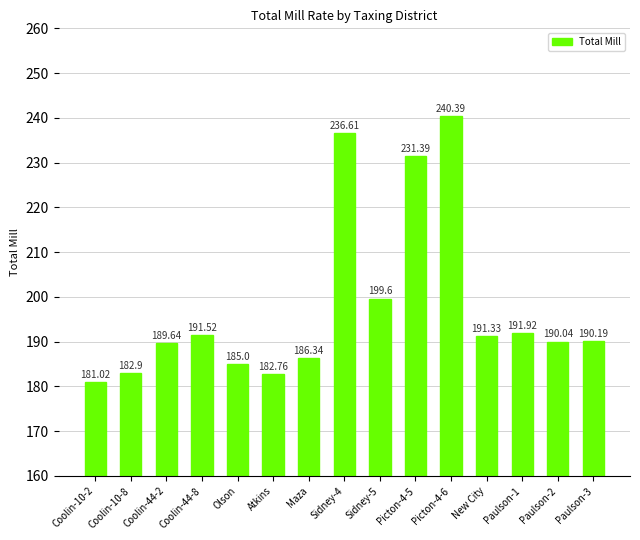

Reading left to right, list all the values displayed in this chart.

Coolin-10-2=181.0	Coolin-10-8=182.9	Coolin-44-2=189.6	Coolin-44-8=191.5	Olson=185.0	Atkins=182.8	Maza=186.3	Sidney-4=236.6	Sidney-5=199.6	Picton-4-5=231.4	Picton-4-6=240.4	New City=191.3	Paulson-1=191.9	Paulson-2=190.0	Paulson-3=190.2